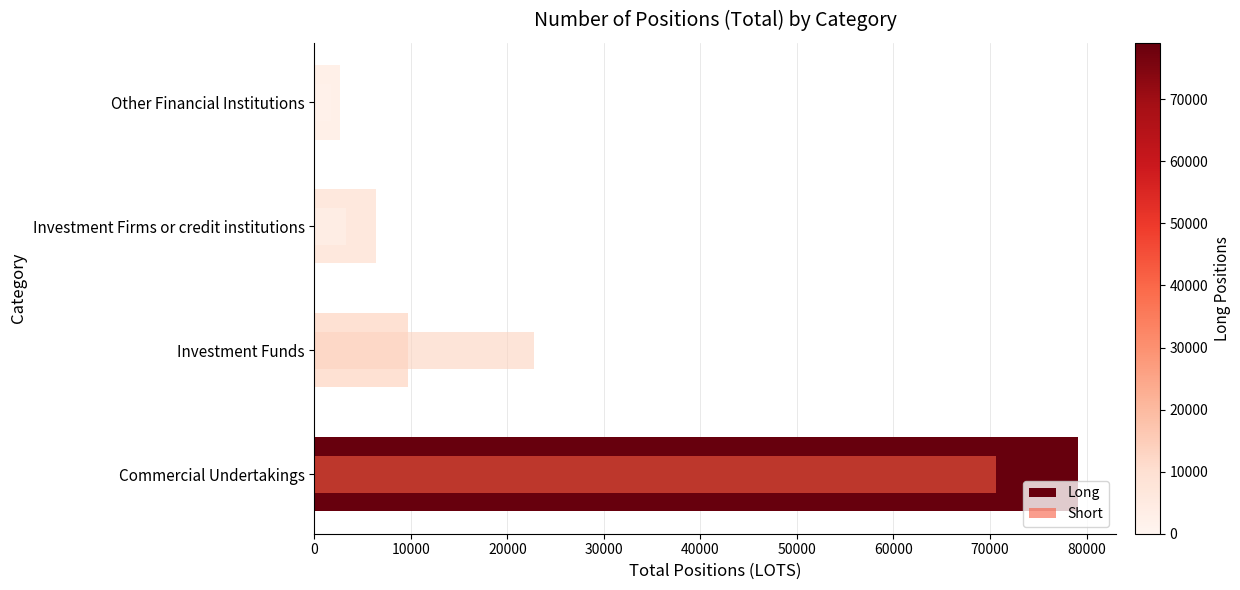

What are all the series names shown in the legend?

Long, Short